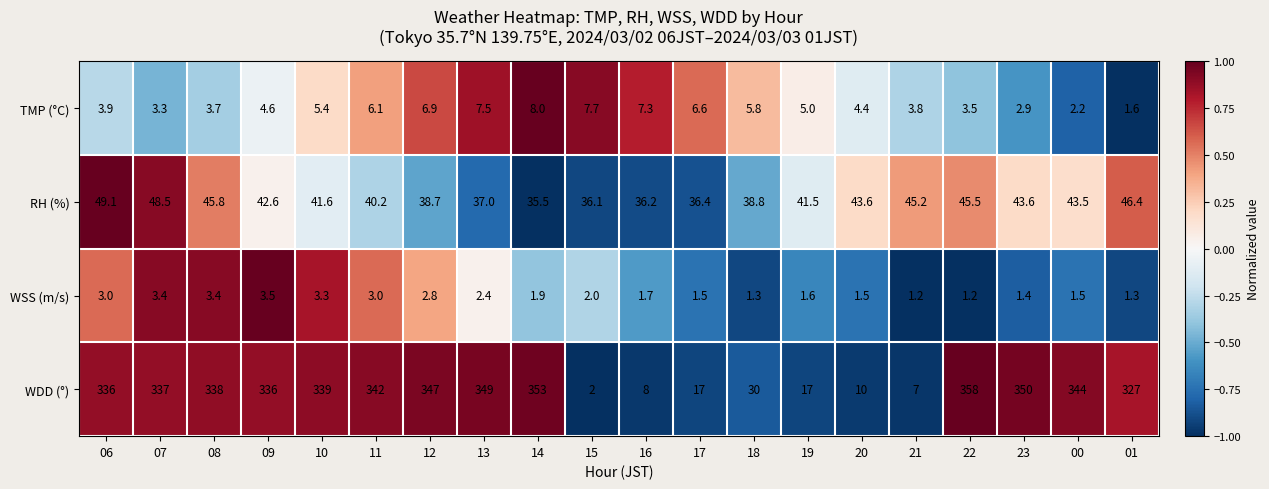

Rank the series by their maximum value, from highest to lowest.

WDD (°), RH (%), TMP (°C), WSS (m/s)